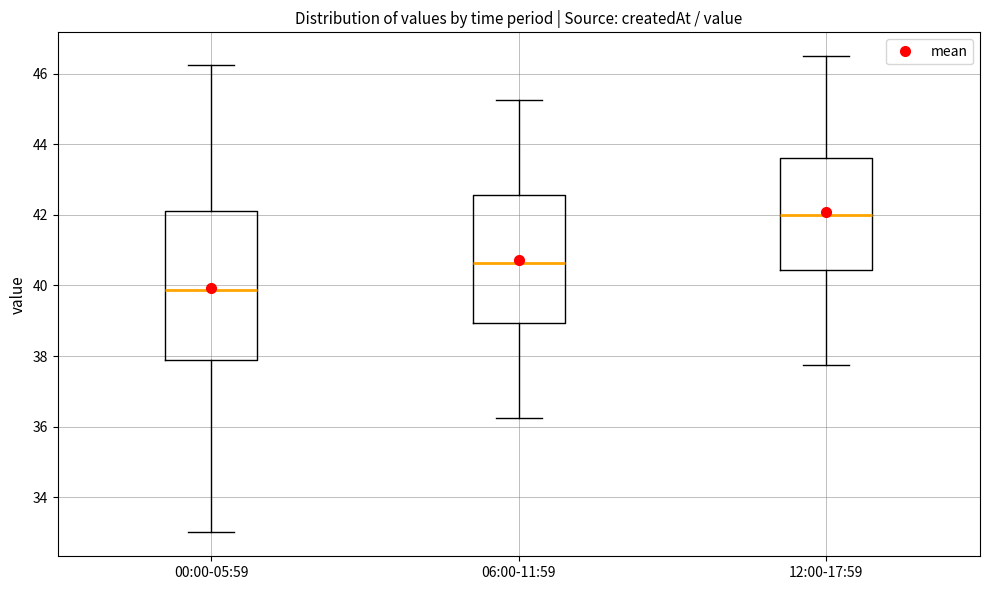

Reading left to right, transcribe this box plot: for each box, give where its median line is, the range the box spans, and where its two whiskers end, as read against the y-axis. The values are not printed on the chart, so give them approximately, as read against the axis.

00:00-05:59: median 39.8, box 37.8 to 42.2, whiskers 33.0 to 46.2
06:00-11:59: median 40.6, box 39.0 to 42.6, whiskers 36.2 to 45.2
12:00-17:59: median 42.0, box 40.4 to 43.6, whiskers 37.8 to 46.6